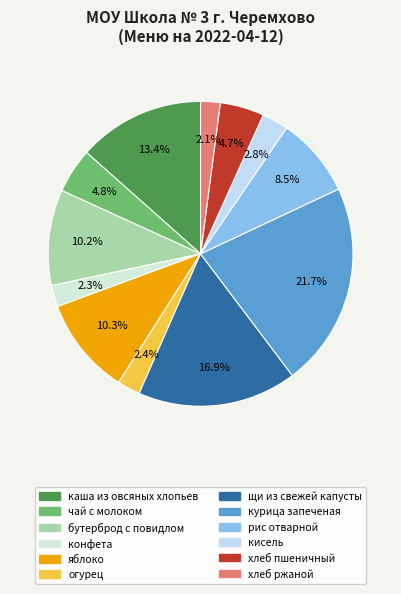

Rank the categories by value from highest to lowest.

курица запеченая, щи из свежей капусты, каша из овсяных хлопьев, яблоко, бутерброд с повидлом, рис отварной, чай с молоком, хлеб пшеничный, кисель, огурец, конфета, хлеб ржаной